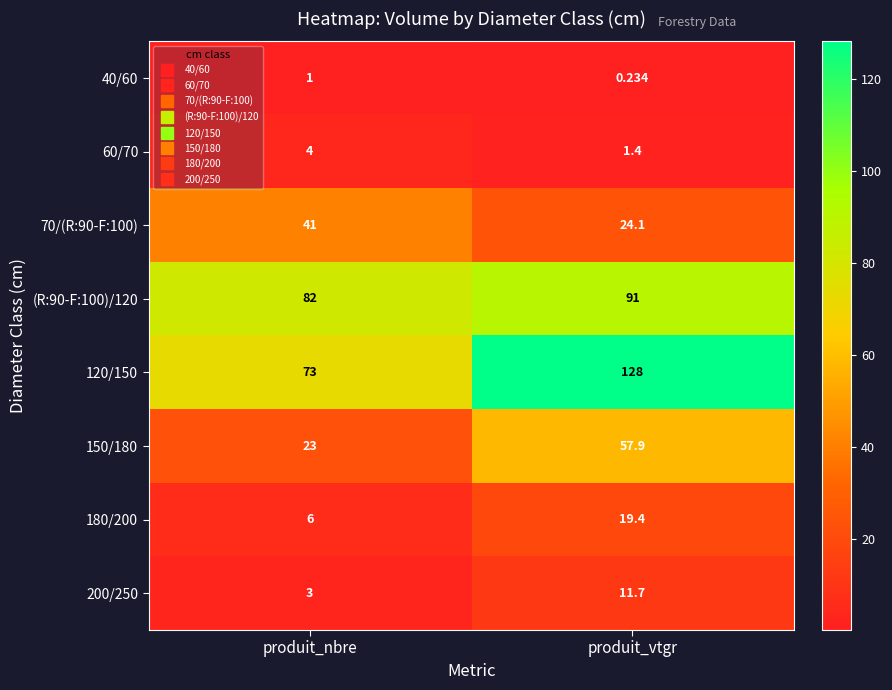

Where is 150/180 nearest to the value 40?

produit_nbre